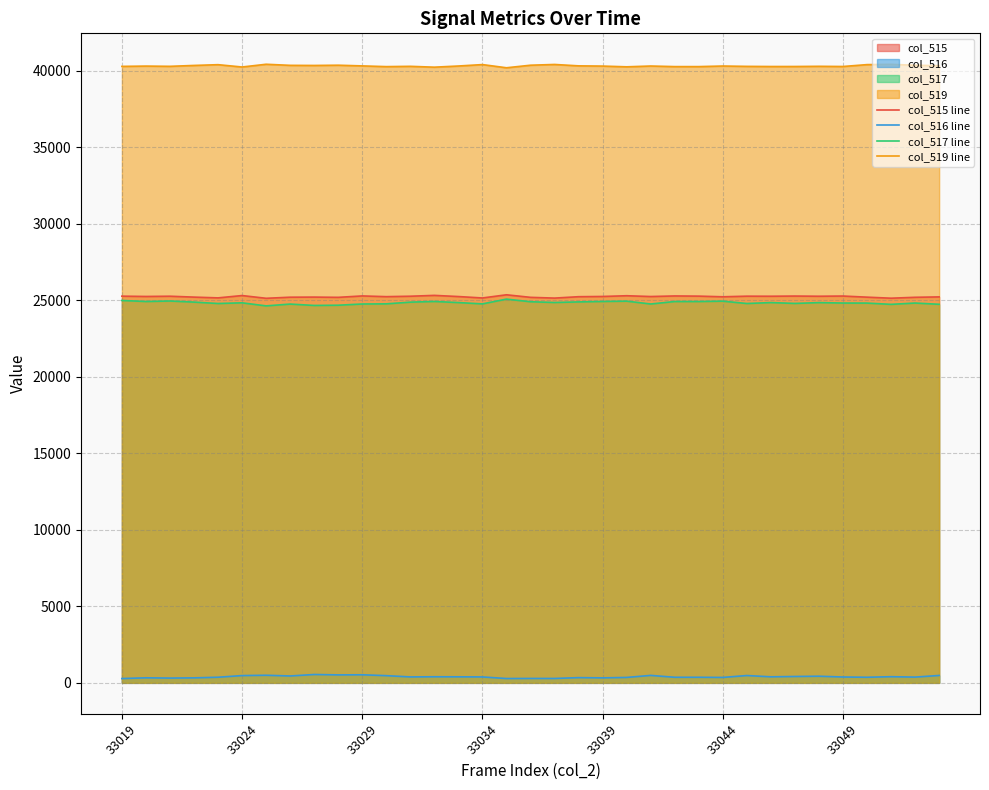

What is the highest value of the col_519 line series?

40412